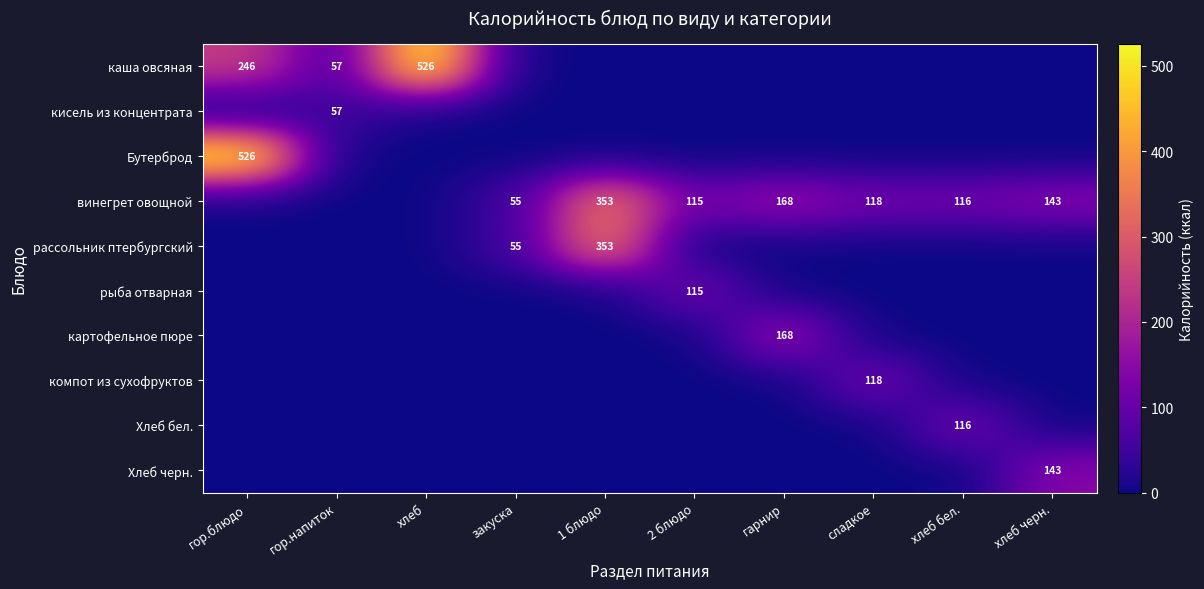

Rank the series by their maximum value, from highest to lowest.

каша овсяная, Бутерброд, винегрет овощной, рассольник птербургский, картофельное пюре, Хлеб черн., компот из сухофруктов, Хлеб бел., рыба отварная, кисель из концентрата